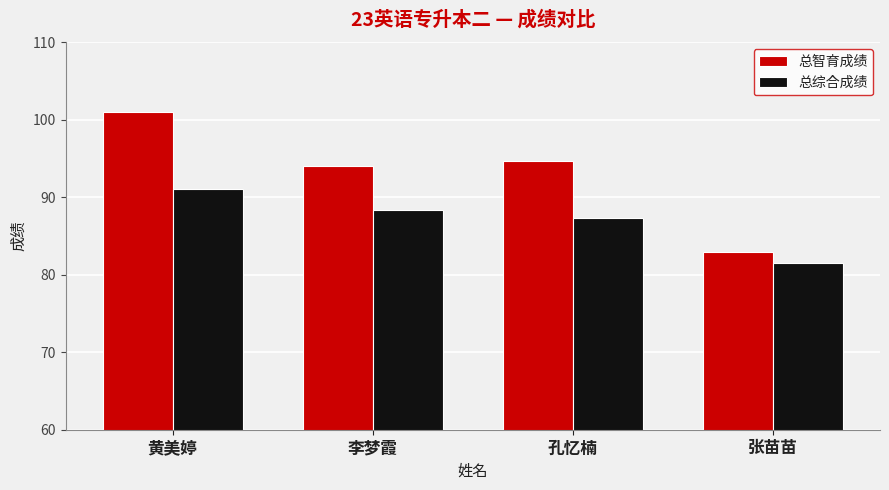

The 总综合成绩 series shows 54.5 at 李梦霞. True or false?

False